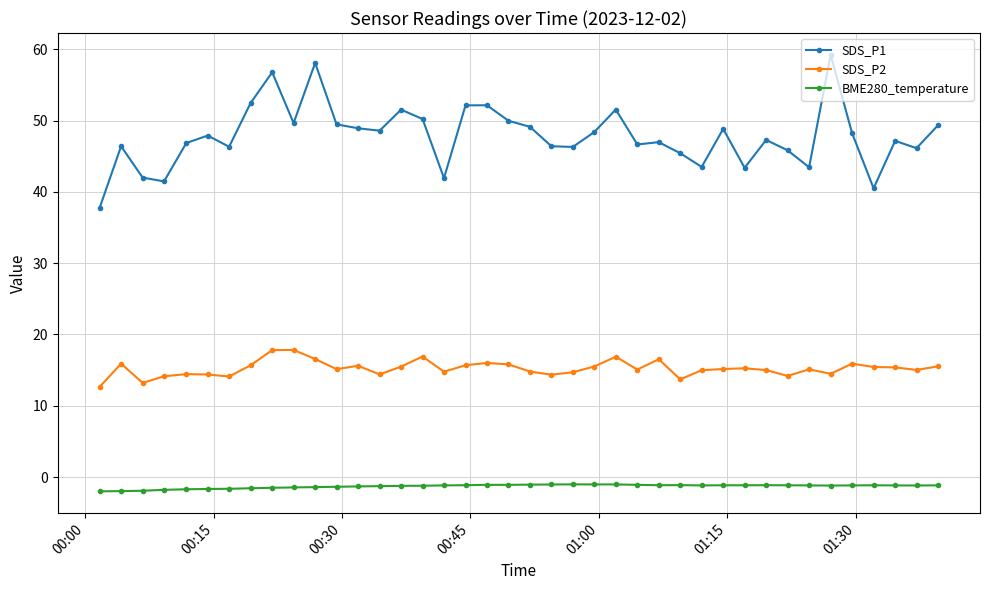

True or false: BME280_temperature and SDS_P2 intersect in this chart.

False